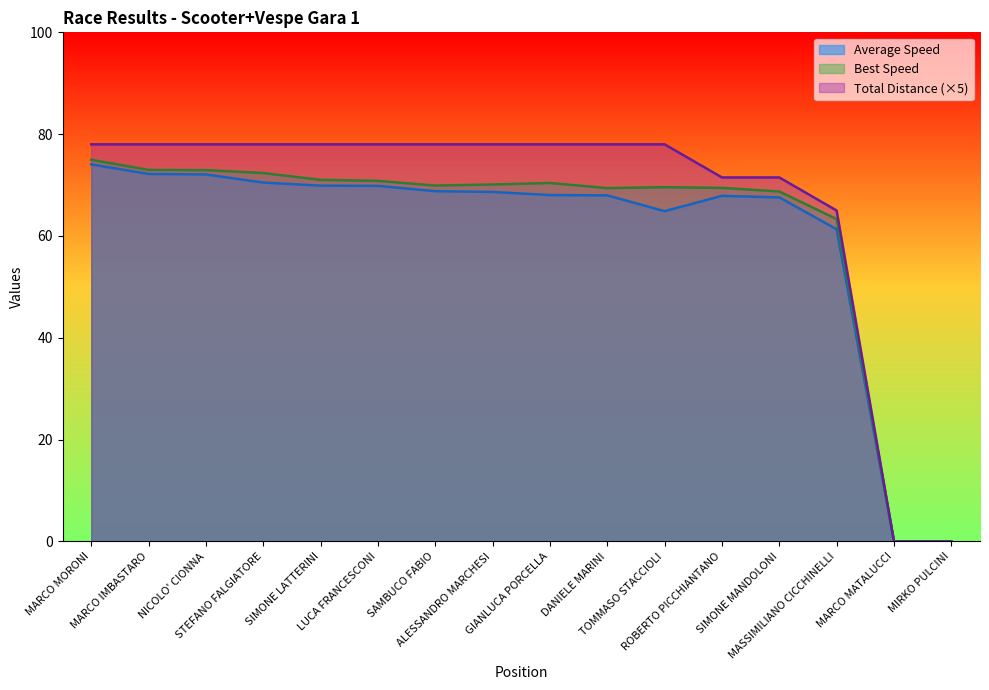

At which label is Total Time closest to 37?

MASSIMILIANO CICCHINELLI